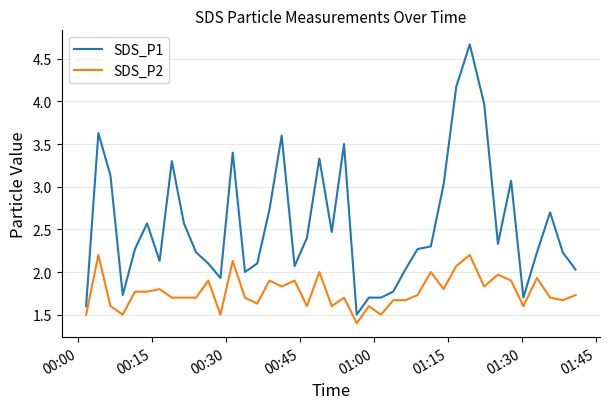

What is the minimum value shown in the chart?

1.4